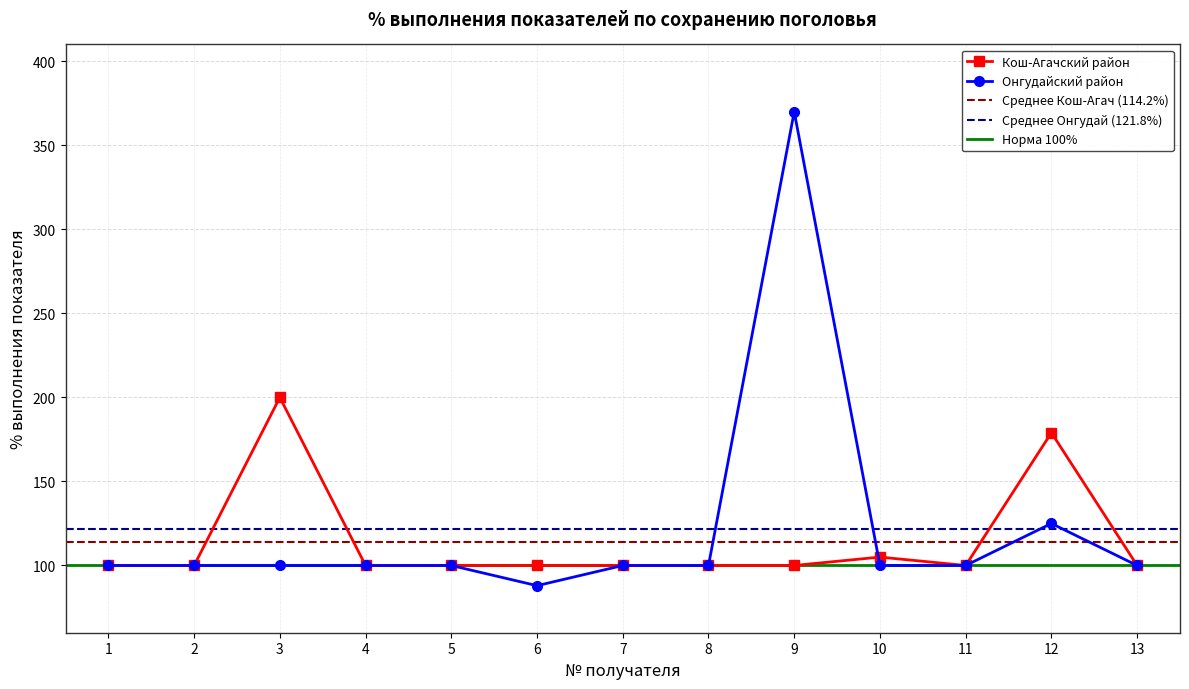

The value of Онгудайский район at 9 is 79. True or false?

False